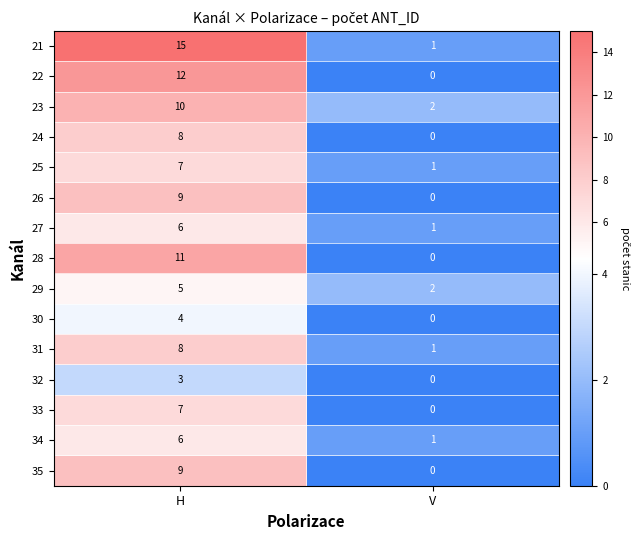

True or false: 29 has a value of 5 at H.

True